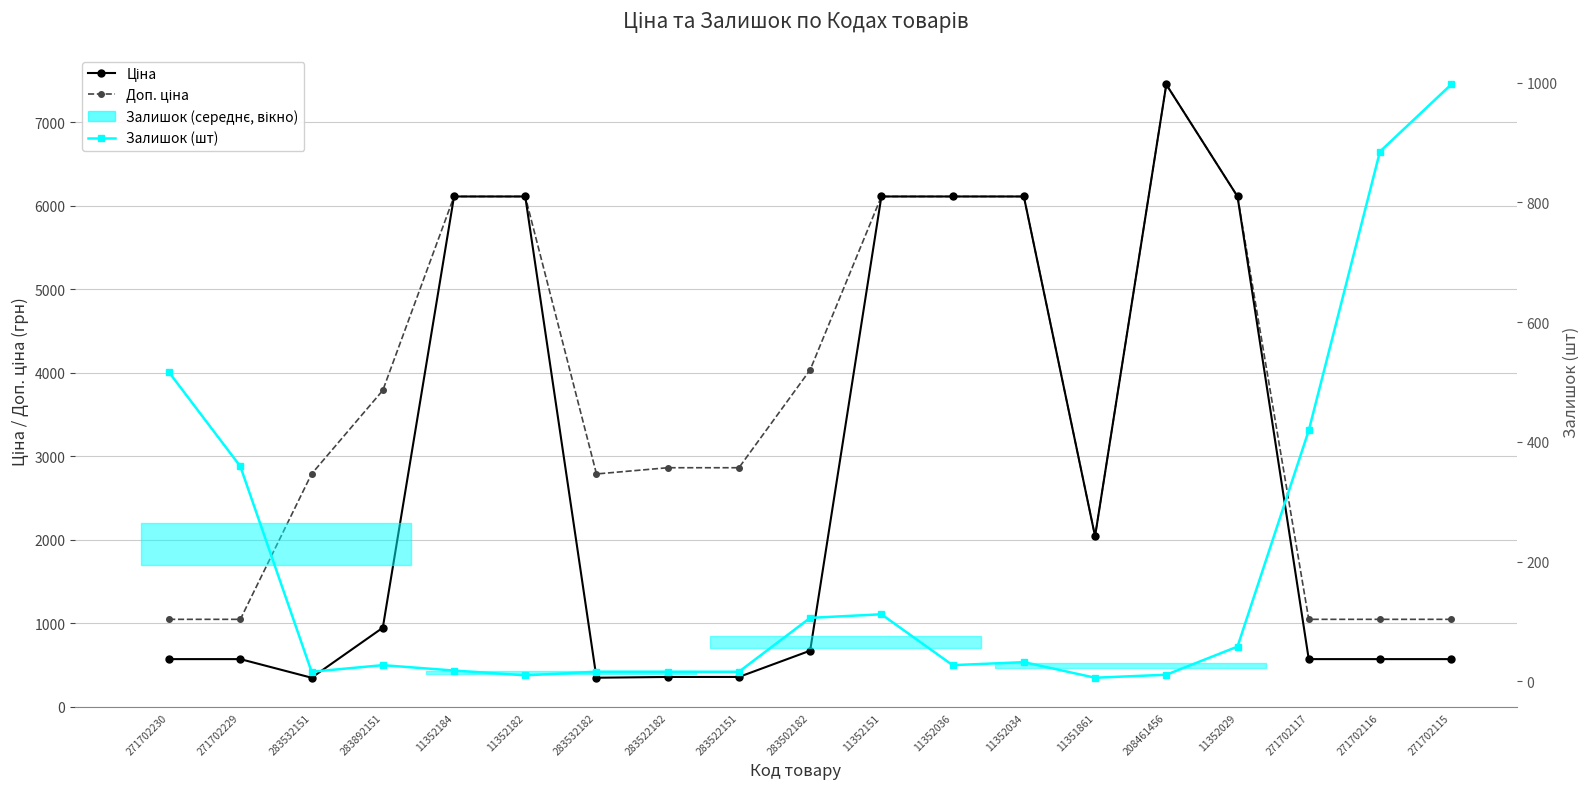

Which series has the largest total across all categories?

Доп. ціна